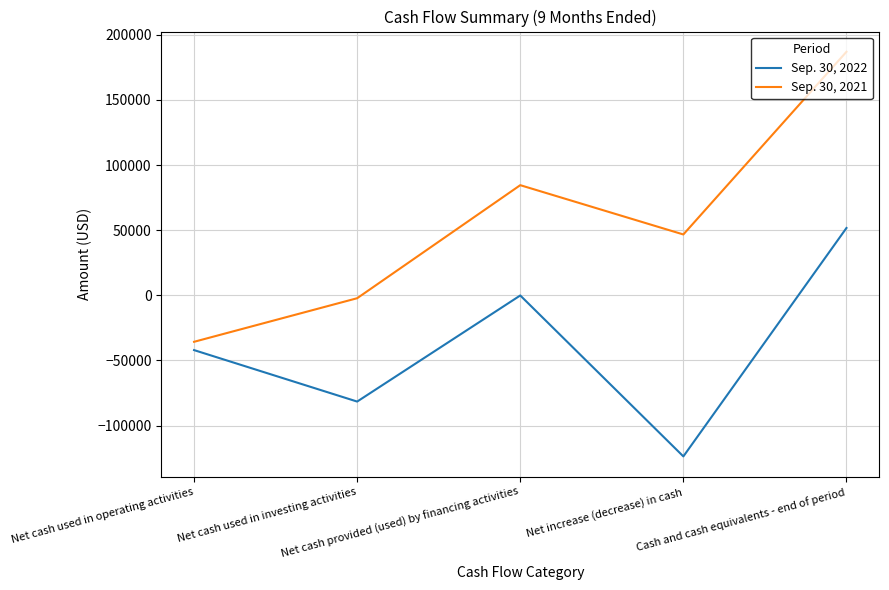

Which series has the widest spread of values?

Sep. 30, 2021